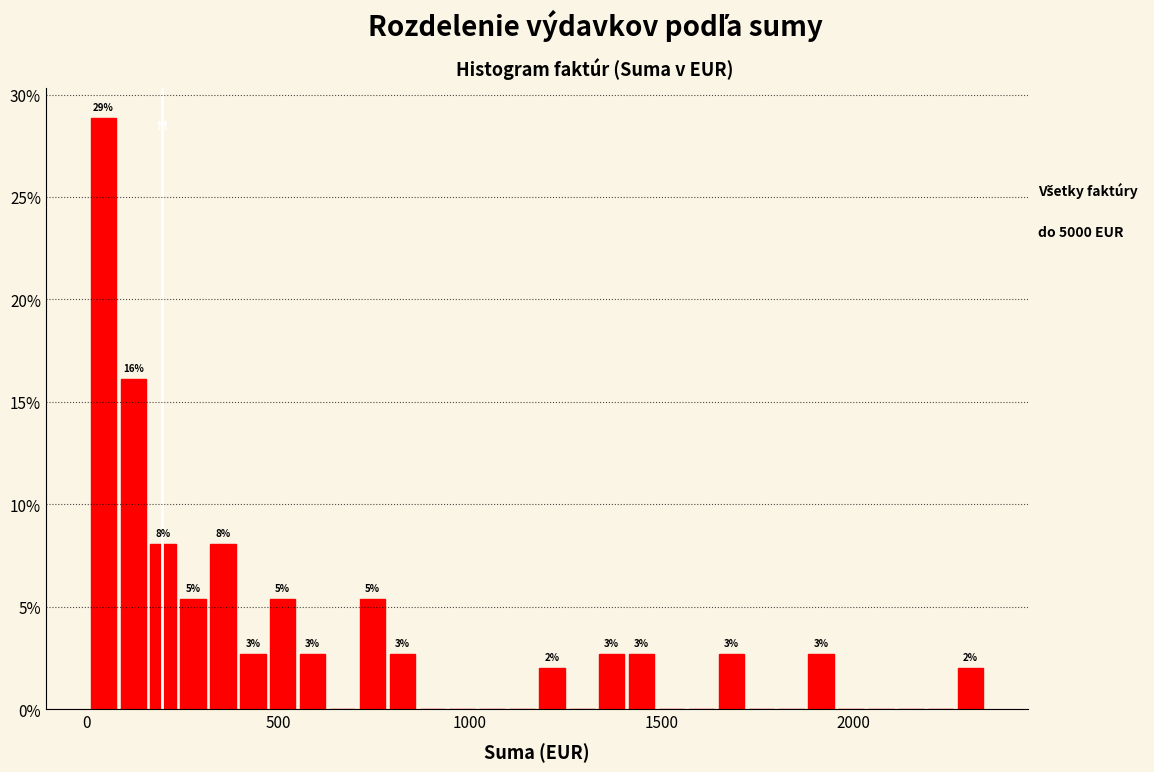

Read against the x-axis, roughly where is the centre of the tallest bar?

50